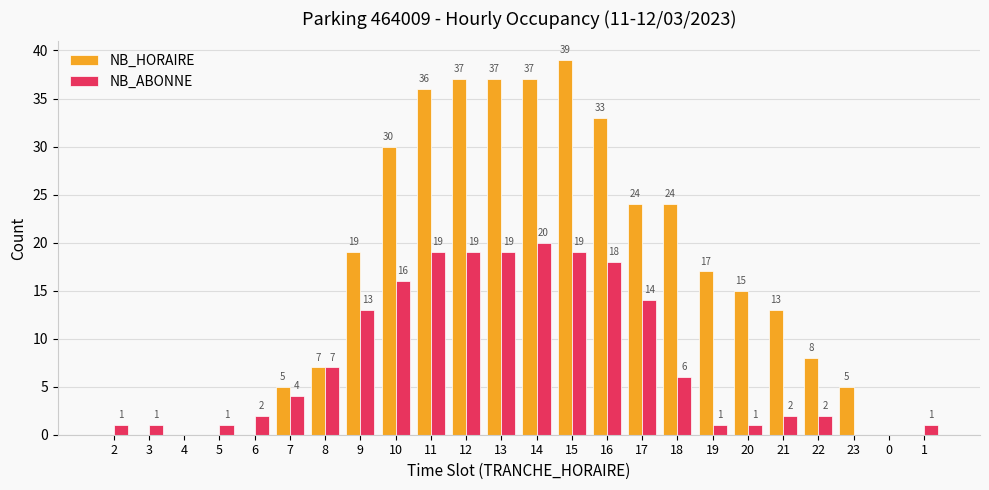

Reading left to right, list all the values displayed in this chart.

NB_HORAIRE: 2=0	3=0	4=0	5=0	6=0	7=5	8=7	9=19	10=30	11=36	12=37	13=37	14=37	15=39	16=33	17=24	18=24	19=17	20=15	21=13	22=8	23=5	0=0	1=0
NB_ABONNE: 2=1	3=1	4=0	5=1	6=2	7=4	8=7	9=13	10=16	11=19	12=19	13=19	14=20	15=19	16=18	17=14	18=6	19=1	20=1	21=2	22=2	23=0	0=0	1=1